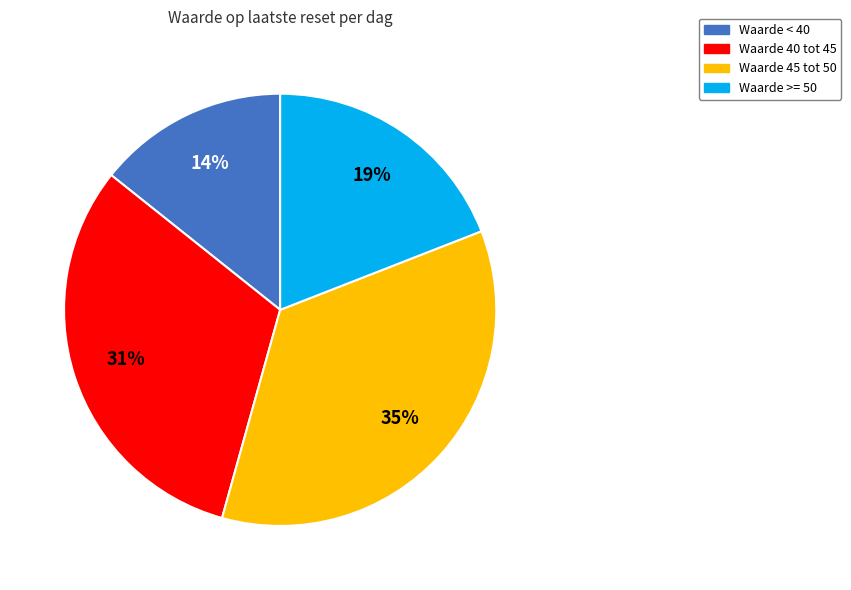

To the nearest percent, what is the average slice percentage?

25%